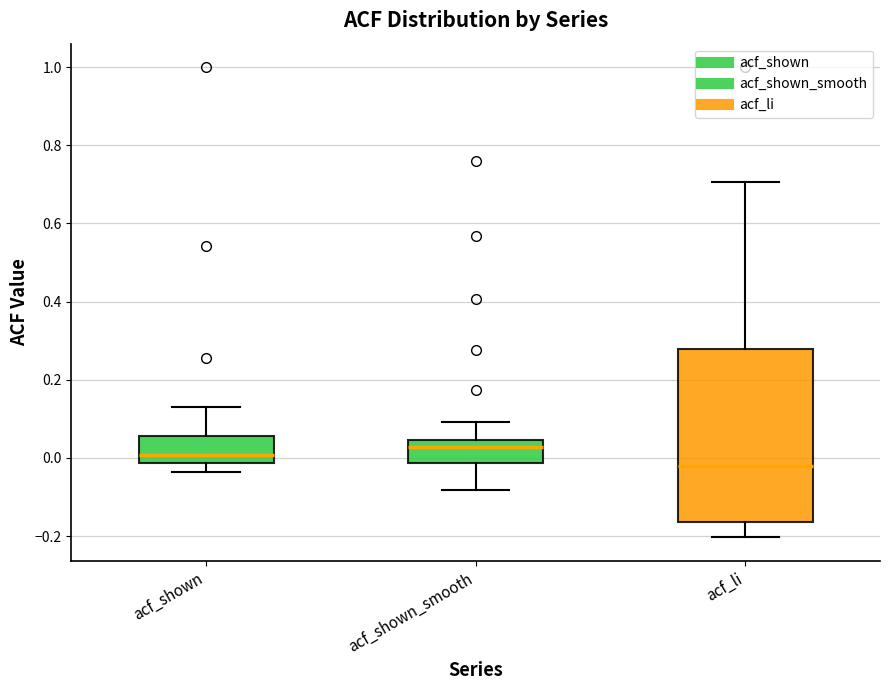

Reading left to right, transcribe this box plot: for each box, give where its median line is, the range the box spans, and where its two whiskers end, as read against the y-axis. The values are not printed on the chart, so give them approximately, as read against the axis.

acf_shown: median 0.00, box -0.02 to 0.06, whiskers -0.04 to 0.14
acf_shown_smooth: median 0.02, box -0.02 to 0.04, whiskers -0.08 to 0.10
acf_li: median -0.02, box -0.16 to 0.28, whiskers -0.20 to 0.70